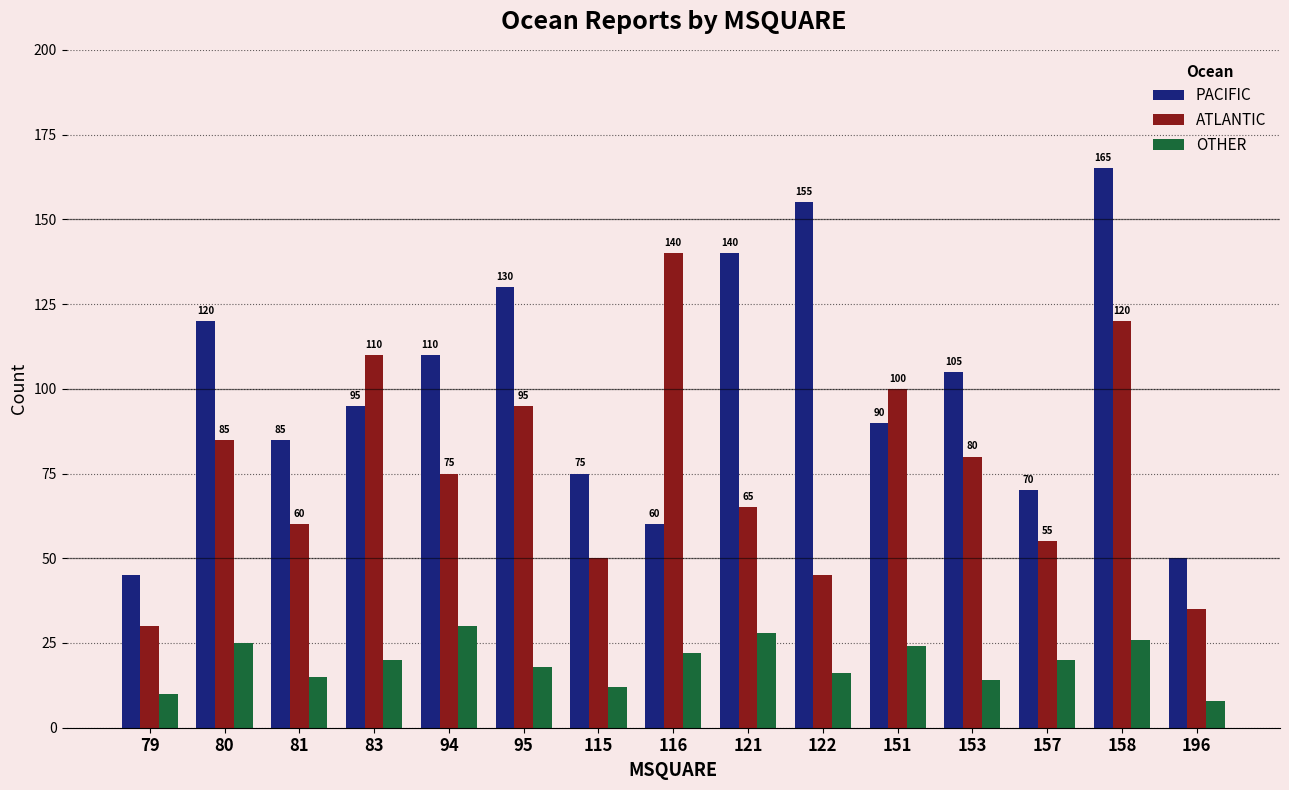

At how many categories does at least one series exceed 107?

8